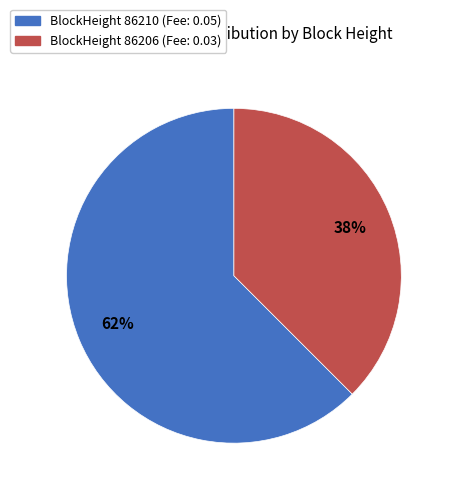

Is there a majority slice in this chart?

Yes